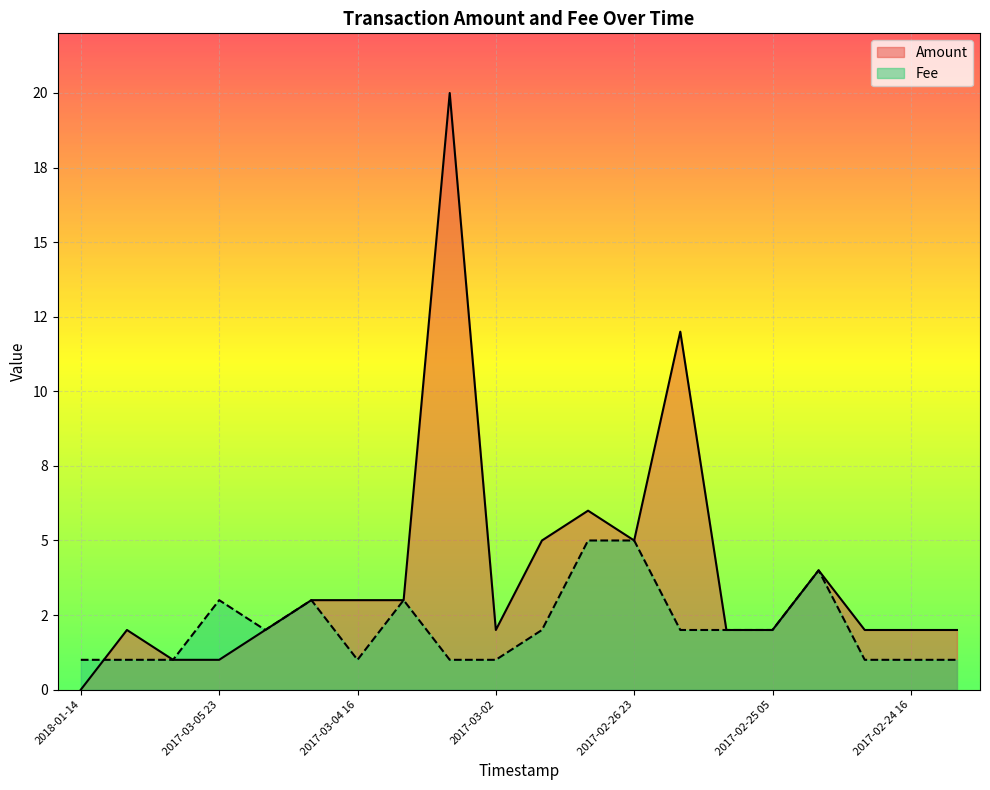

What is the minimum value for Fee?

1.0